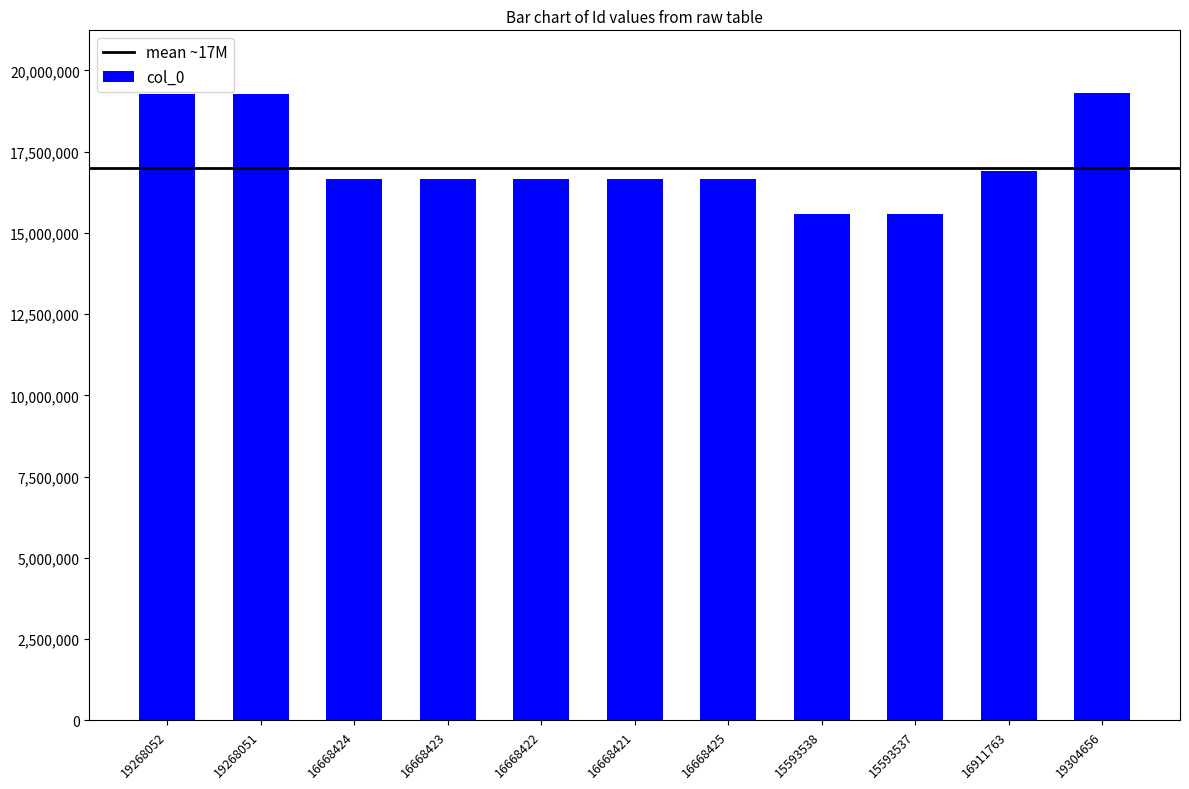

The value at 19304656 is 28859107. True or false?

False